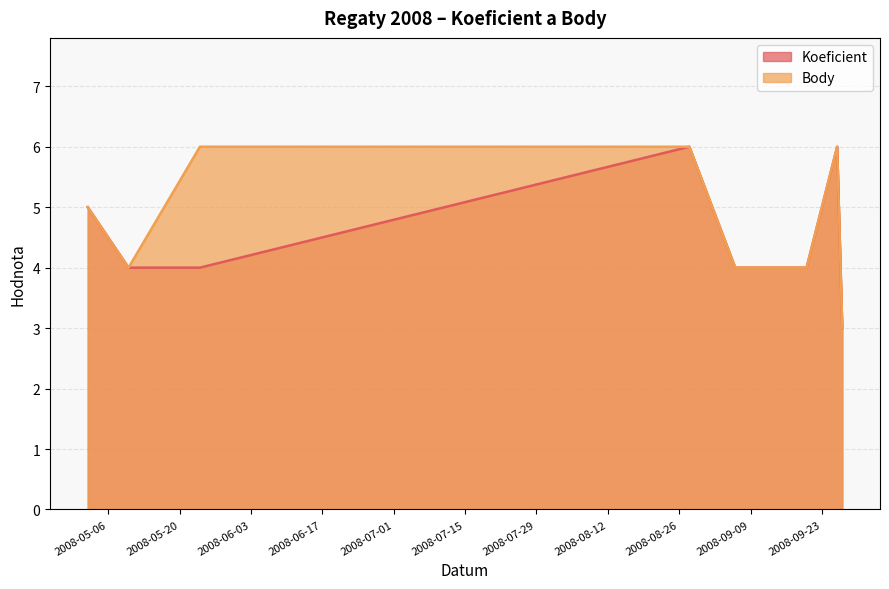

Rank the series by their average value, from lowest to highest.

Koeficient, Body